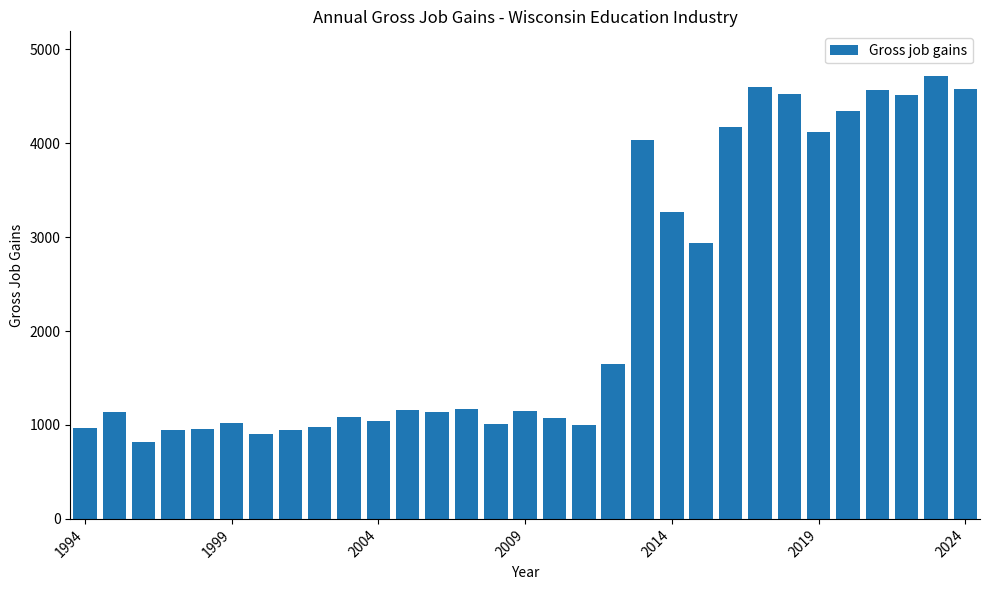

What is the sum of all values?

70510